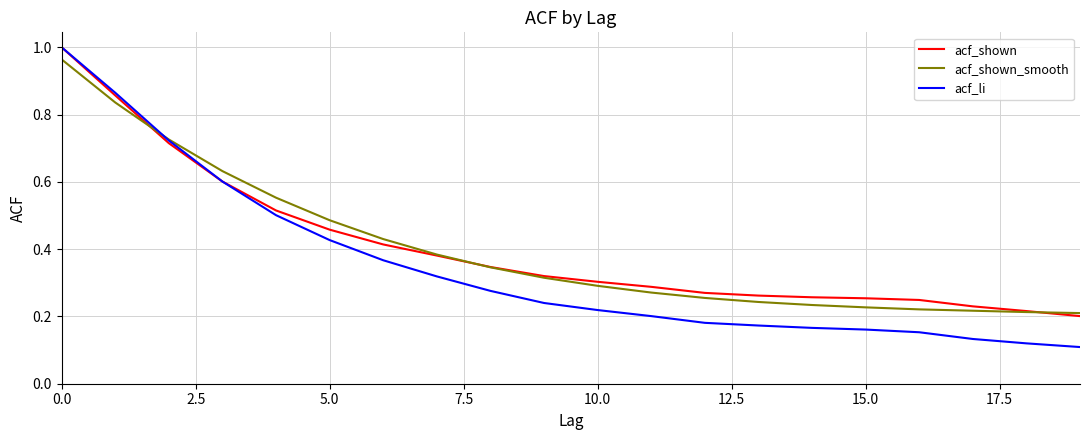

Does the chart have visible grid lines?

Yes